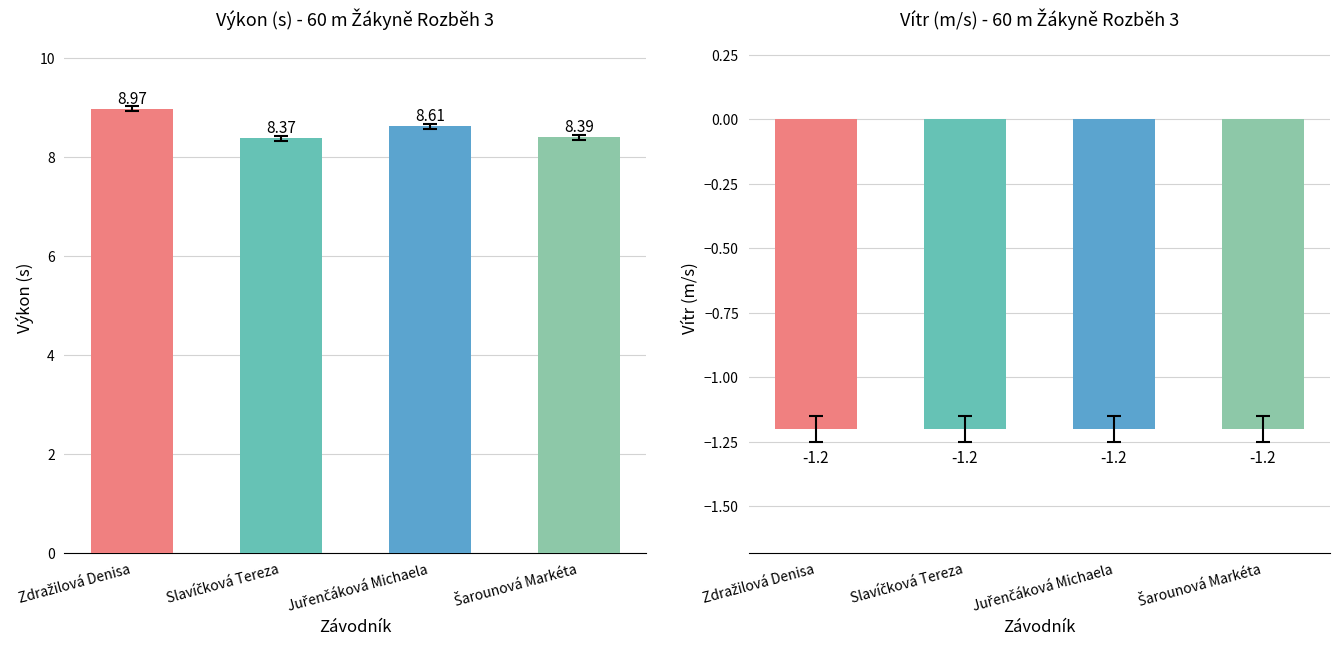

True or false: the data shows 10.9 at Šarounová Markéta.

False